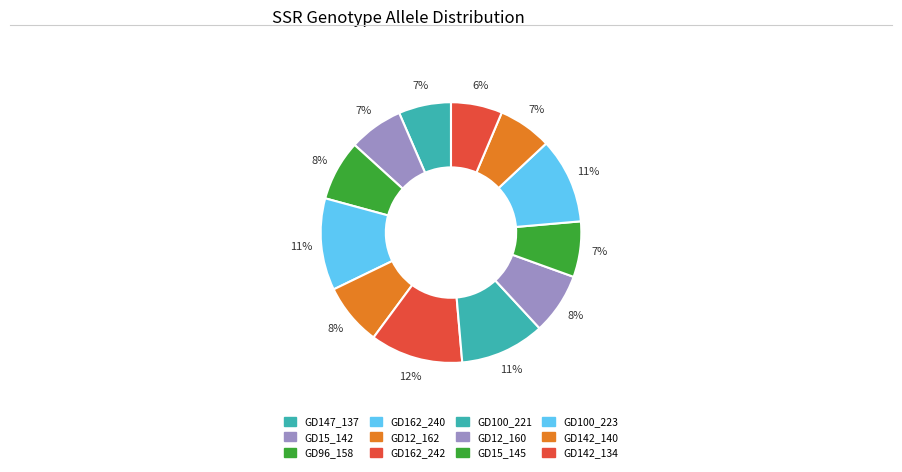

Combined, do GD100_223 and GD96_158 account for over 50%?

No